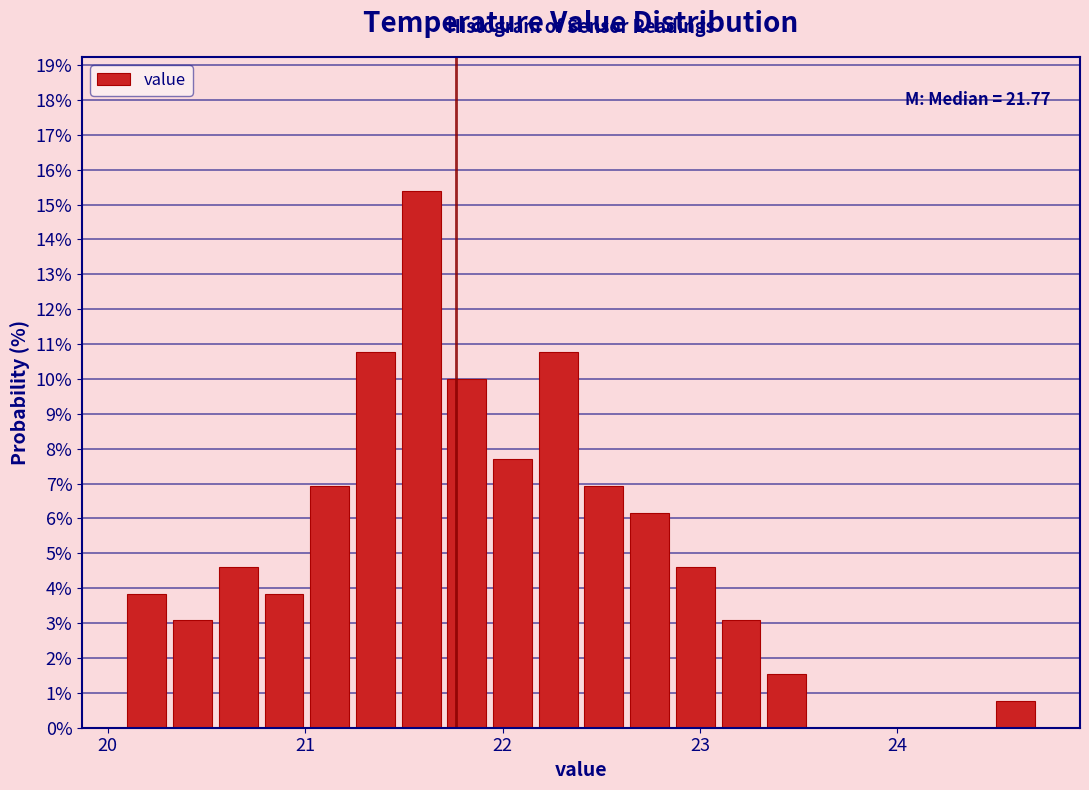

Around what value on the x-axis is the tallest bar? Give the approximate position of its centre, as read against the axis.

21.6